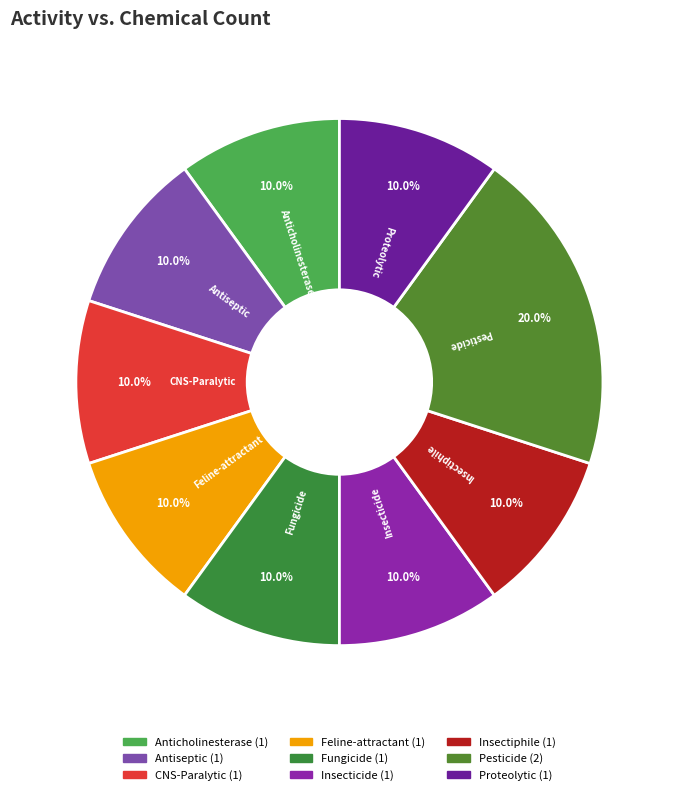

How many segments does this pie chart have?

9